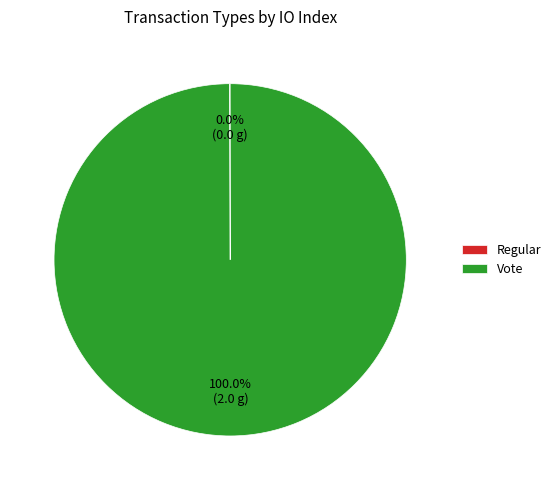

Is Vote the majority of the pie?

Yes